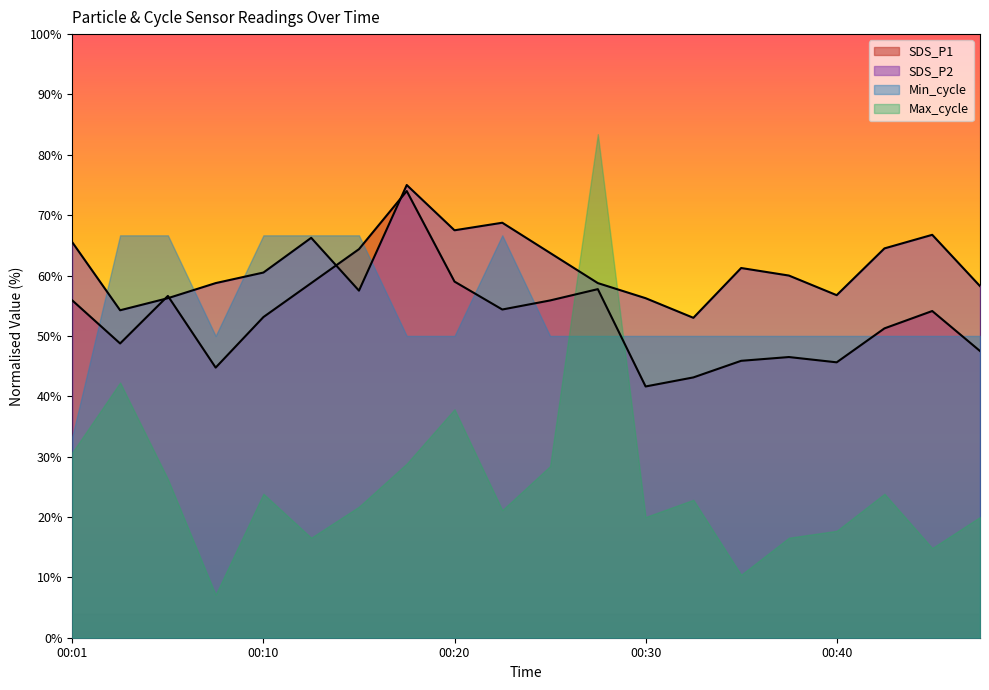

What are all the series names shown in the legend?

SDS_P1, SDS_P2, Min_cycle, Max_cycle